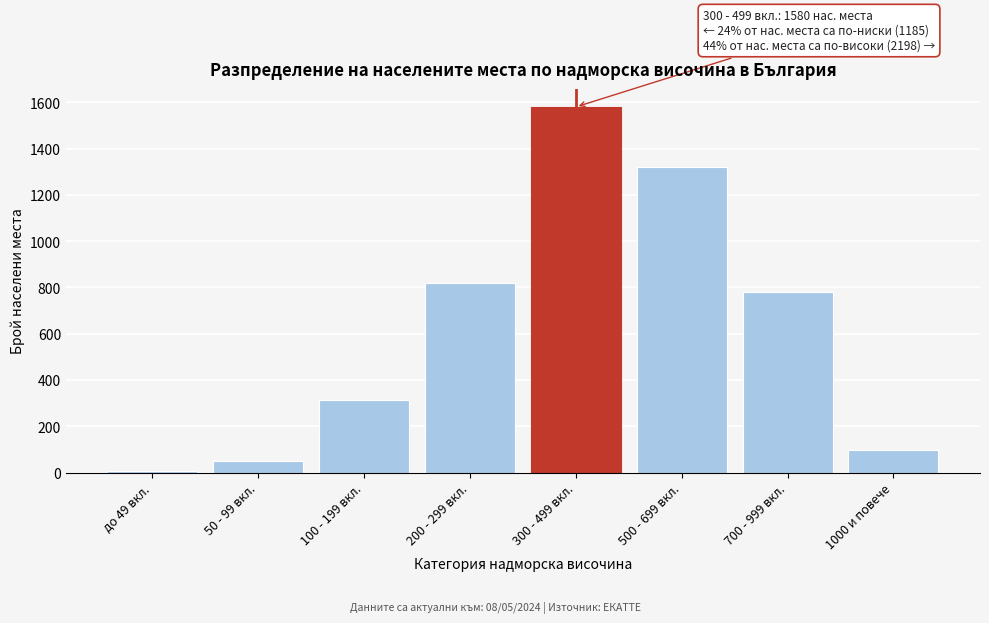

Reading right to left, what are all the values shown in this chart?

1000 и повече=98	700 - 999 вкл.=780	500 - 699 вкл.=1320	300 - 499 вкл.=1580	200 - 299 вкл.=820	100 - 199 вкл.=312	50 - 99 вкл.=48	до 49 вкл.=5